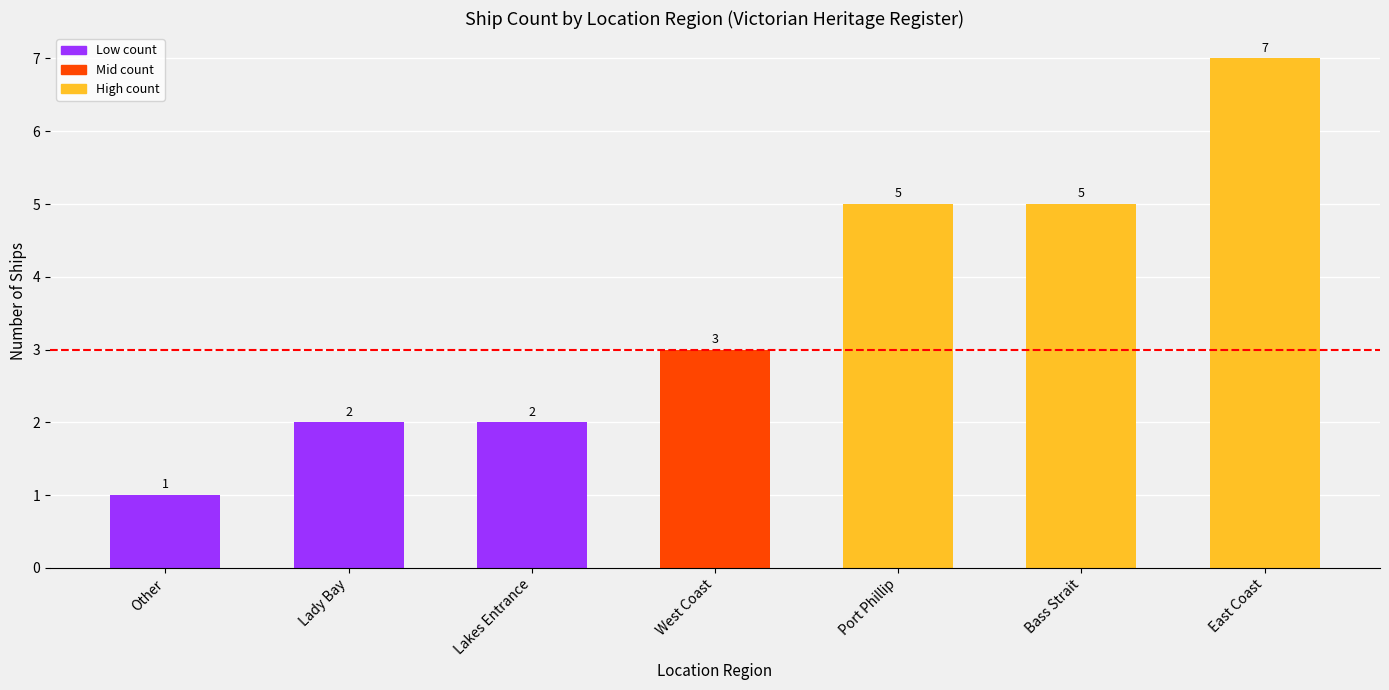

Reading right to left, extract all data points from this chart.

East Coast=7	Bass Strait=5	Port Phillip=5	West Coast=3	Lakes Entrance=2	Lady Bay=2	Other=1